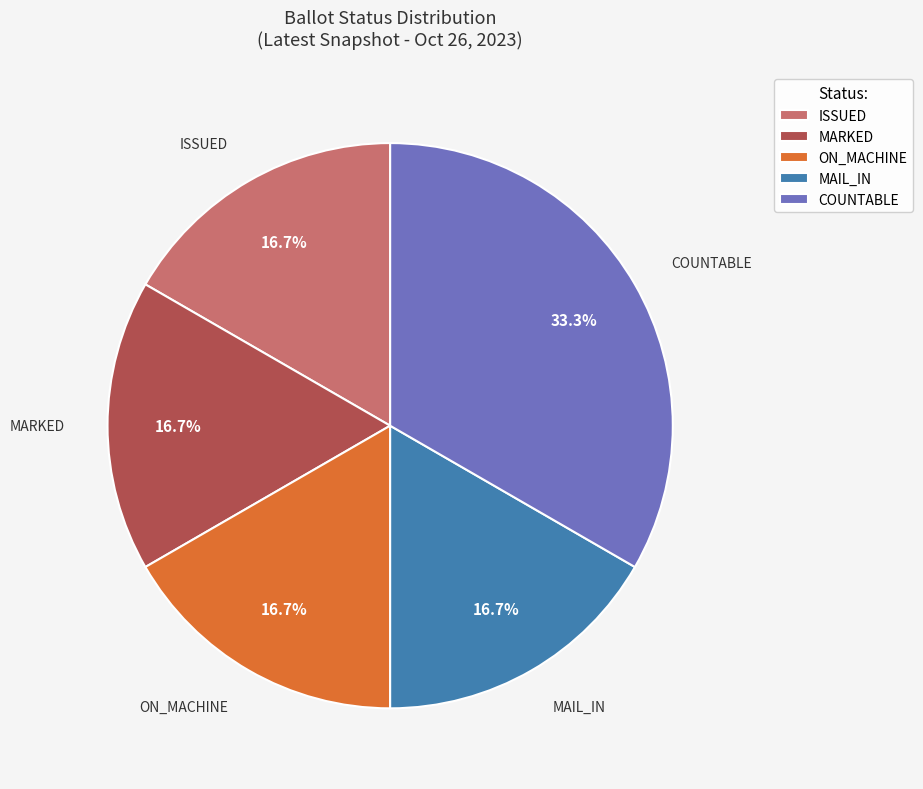

What percentage is the MARKED slice, to the nearest percent?

17%